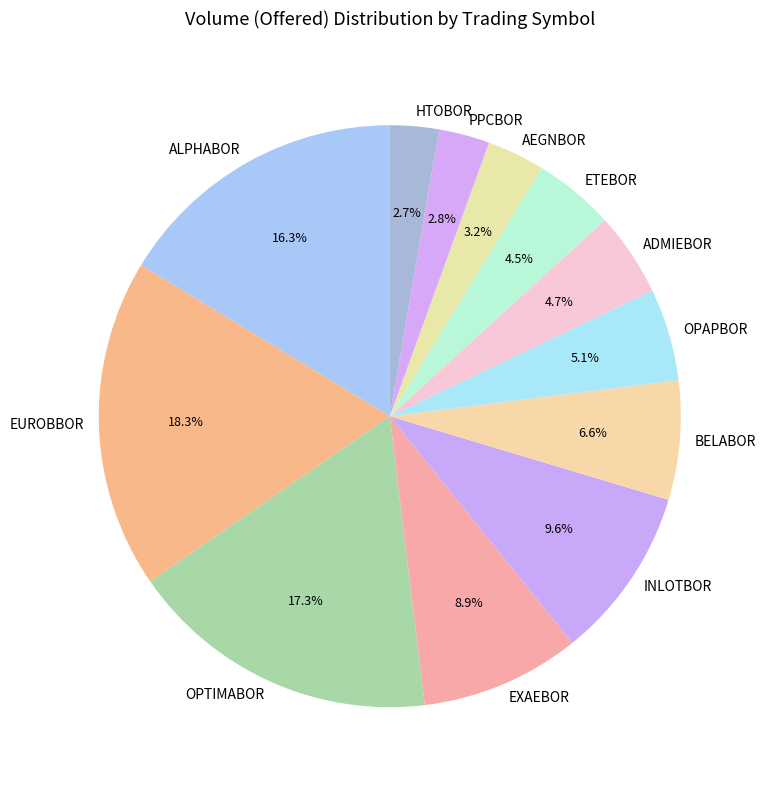

The OPTIMABOR slice represents 9% of the pie. True or false?

False